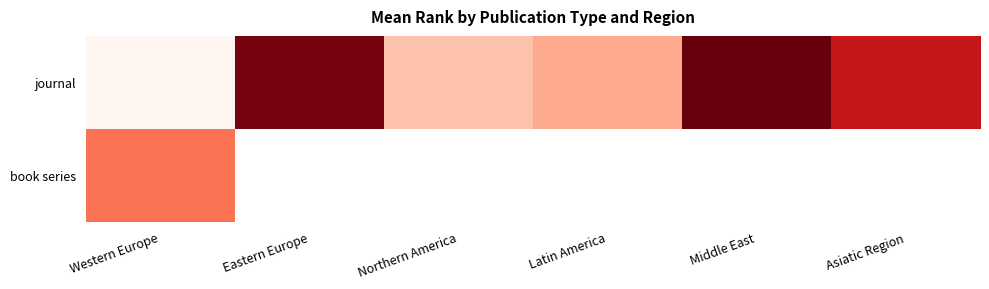

Is the value of journal at Northern America greater than the value of book series at Northern America?

No